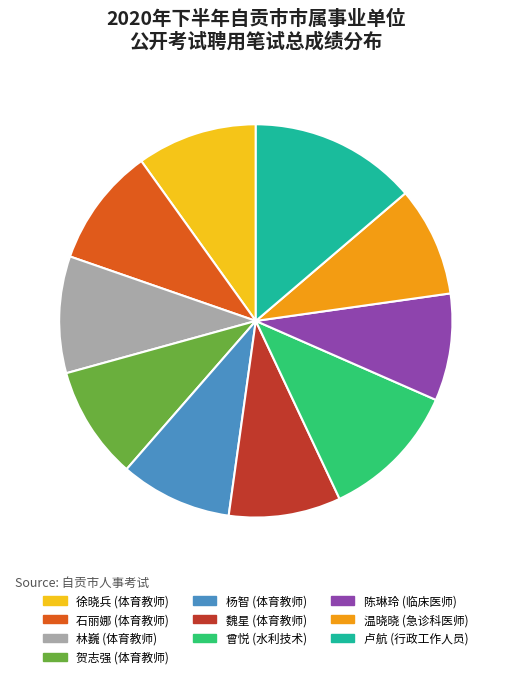

Is it true that 曾悦 (水利技术) is 11% of the pie?

True